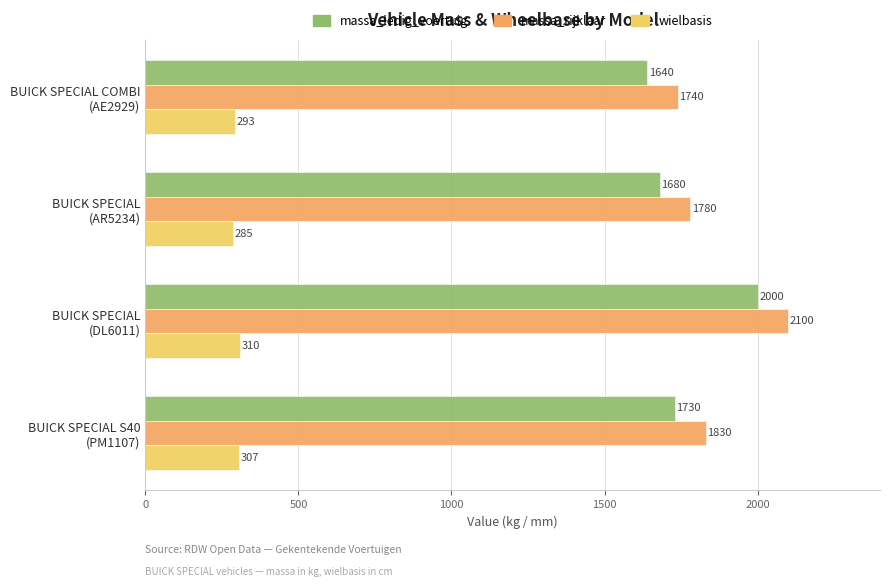

What is the difference between the maximum and minimum values in the massa_rijklaar series?

360